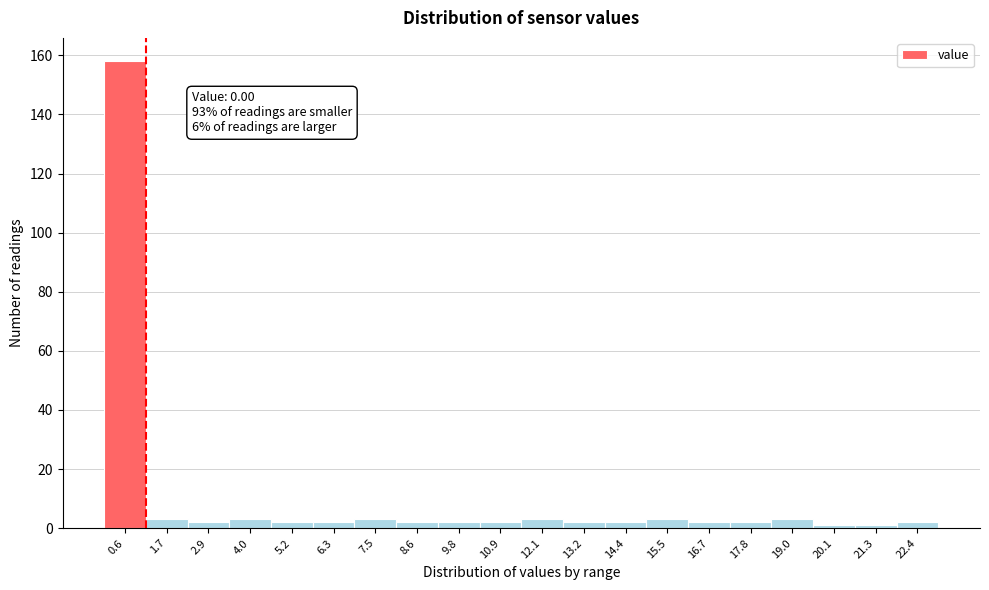

Which range on the x-axis has the tallest bar?

0.00 to 1.15